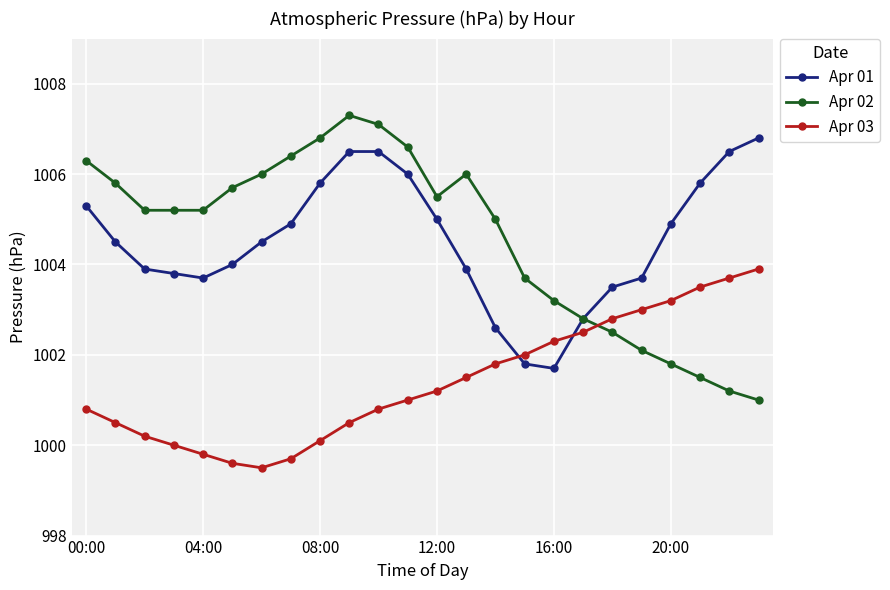

True or false: Apr 02 has more than 0 points higher than both neighbors.

True